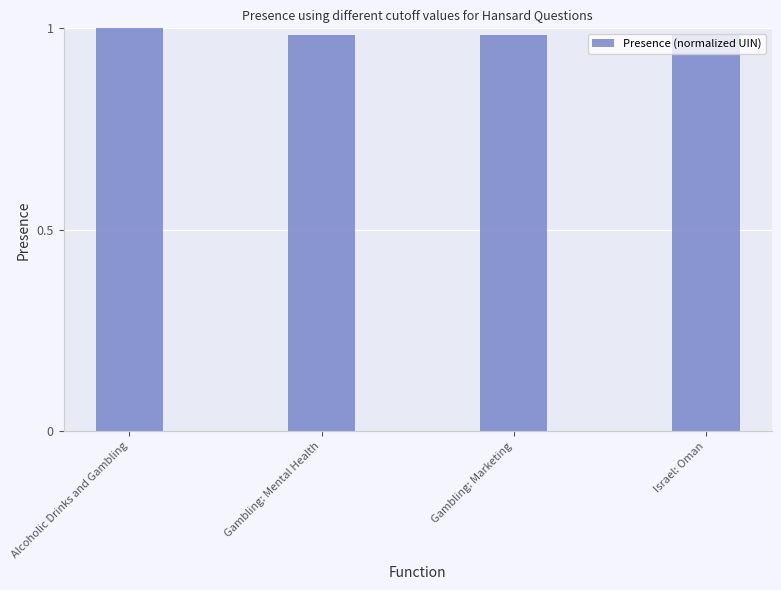

Is it true that the value at Israel: Oman is 0.4?

False